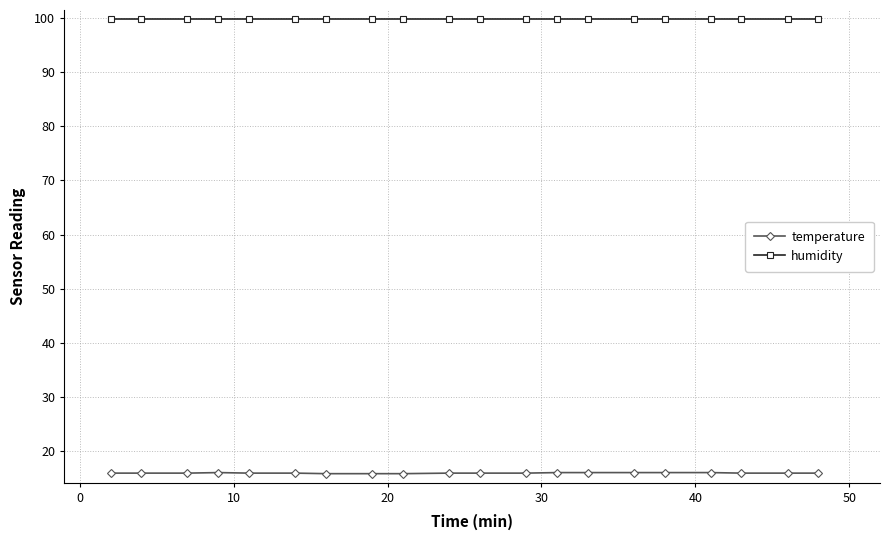

What is the average value of the temperature series?

15.9